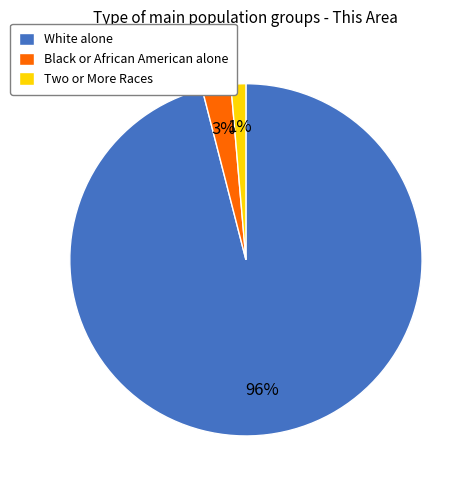

What is the largest slice in the pie chart?

White alone